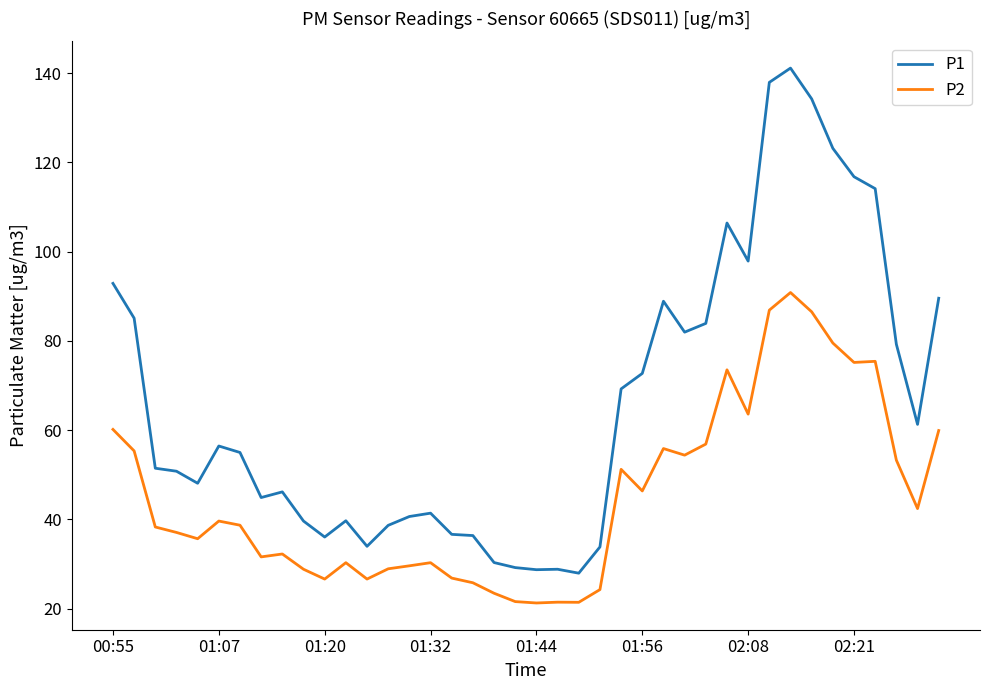

Which series has the widest spread of values?

P1